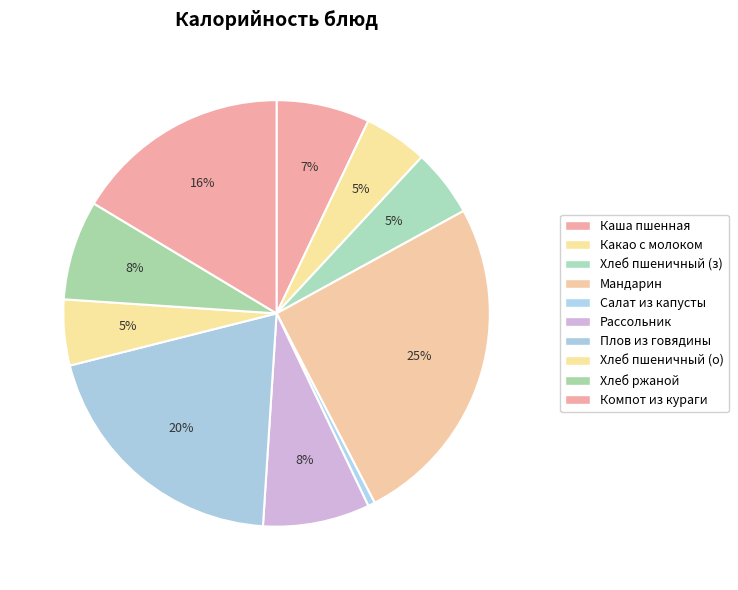

Count the number of slices in the pie.

10